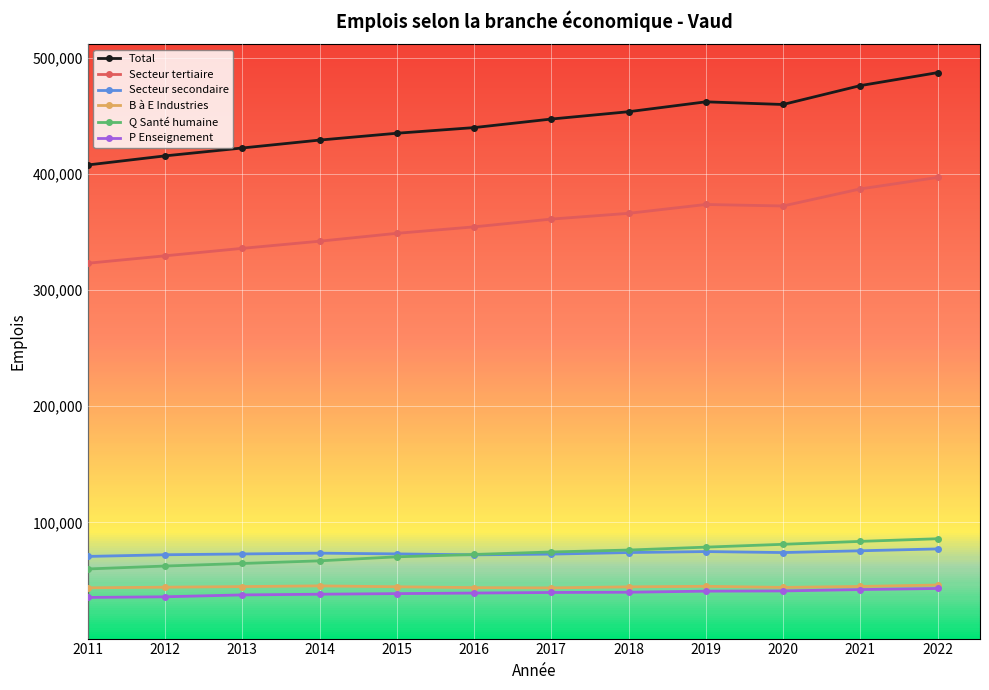

How many lines are shown in the chart?

6